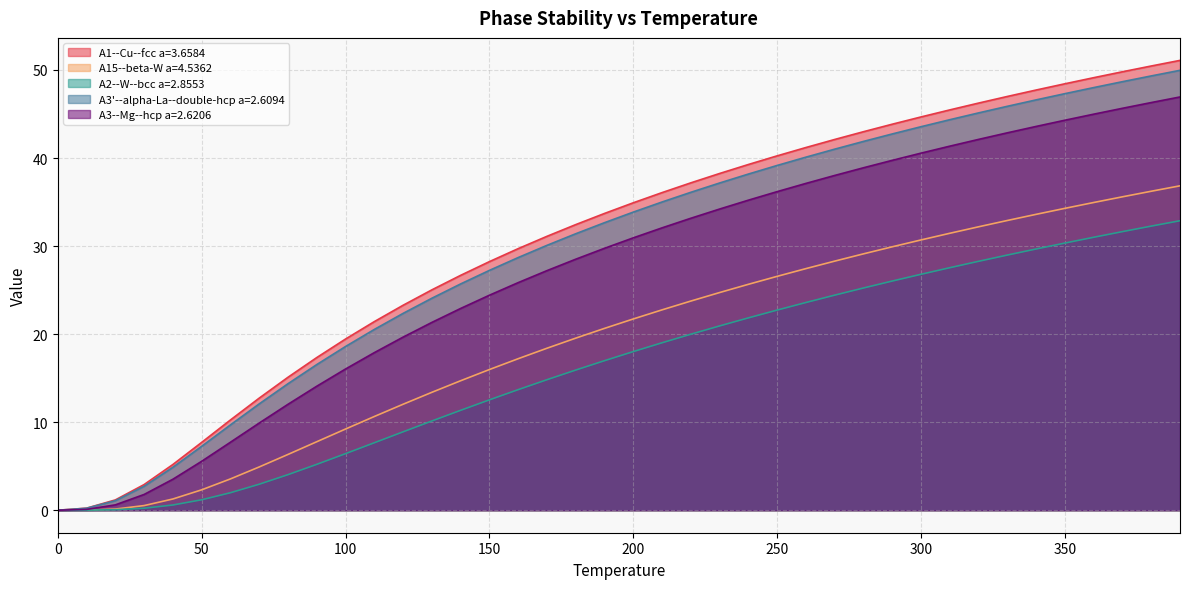

True or false: A15--beta-W a=4.5362 and A3'--alpha-La--double-hcp a=2.6094 intersect in this chart.

False